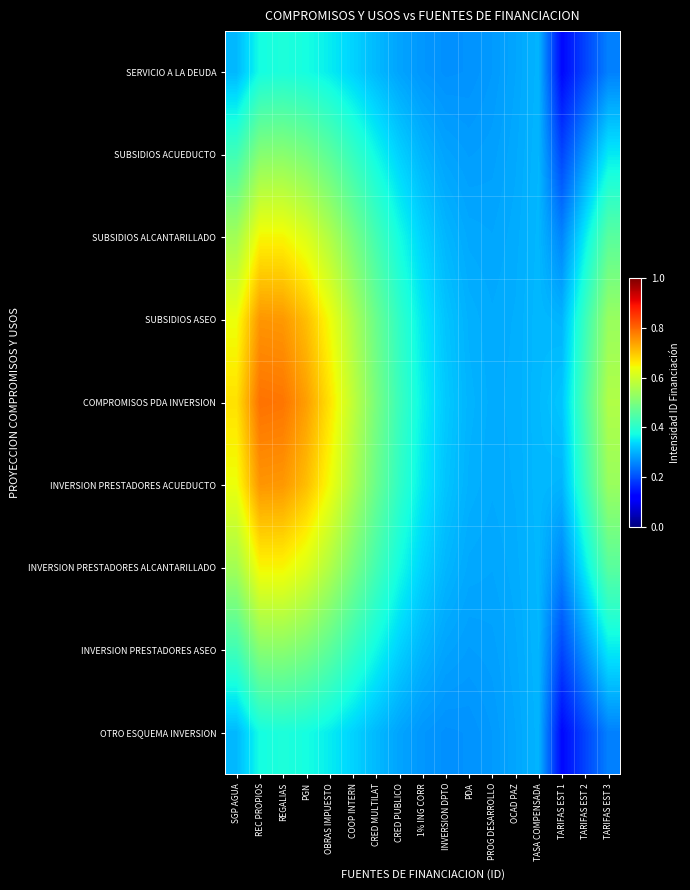

Reading left to right, extract all data points from this chart.

SERVICIO A LA DEUDA: SGP AGUA=0.3	REC PROPIOS=0.4	REGALIAS=0.4	PGN=0.4	OBRAS IMPUESTO=0.4	COOP INTERN=0.3	CRED MULTILAT=0.3	CRED PUBLICO=0.3	1% ING CORR=0.3	INVERSION DPTO=0.3	PDA=0.3	PROG DESARROLLO=0.3	OCAD PAZ=0.3	TASA COMPENSADA=0.3	TARIFAS EST 1=0.1	TARIFAS EST 2=0.2	TARIFAS EST 3=0.3
SUBSIDIOS ACUEDUCTO: SGP AGUA=0.4	REC PROPIOS=0.5	REGALIAS=0.5	PGN=0.5	OBRAS IMPUESTO=0.5	COOP INTERN=0.4	CRED MULTILAT=0.4	CRED PUBLICO=0.3	1% ING CORR=0.3	INVERSION DPTO=0.3	PDA=0.3	PROG DESARROLLO=0.3	OCAD PAZ=0.3	TASA COMPENSADA=0.3	TARIFAS EST 1=0.2	TARIFAS EST 2=0.3	TARIFAS EST 3=0.4
SUBSIDIOS ALCANTARILLADO: SGP AGUA=0.5	REC PROPIOS=0.6	REGALIAS=0.6	PGN=0.6	OBRAS IMPUESTO=0.6	COOP INTERN=0.5	CRED MULTILAT=0.4	CRED PUBLICO=0.4	1% ING CORR=0.3	INVERSION DPTO=0.3	PDA=0.3	PROG DESARROLLO=0.3	OCAD PAZ=0.3	TASA COMPENSADA=0.3	TARIFAS EST 1=0.3	TARIFAS EST 2=0.4	TARIFAS EST 3=0.5
SUBSIDIOS ASEO: SGP AGUA=0.6	REC PROPIOS=0.8	REGALIAS=0.7	PGN=0.7	OBRAS IMPUESTO=0.6	COOP INTERN=0.6	CRED MULTILAT=0.5	CRED PUBLICO=0.4	1% ING CORR=0.4	INVERSION DPTO=0.3	PDA=0.3	PROG DESARROLLO=0.3	OCAD PAZ=0.3	TASA COMPENSADA=0.3	TARIFAS EST 1=0.3	TARIFAS EST 2=0.4	TARIFAS EST 3=0.5
COMPROMISOS PDA INVERSION: SGP AGUA=0.7	REC PROPIOS=0.8	REGALIAS=0.8	PGN=0.7	OBRAS IMPUESTO=0.7	COOP INTERN=0.6	CRED MULTILAT=0.5	CRED PUBLICO=0.4	1% ING CORR=0.4	INVERSION DPTO=0.3	PDA=0.3	PROG DESARROLLO=0.3	OCAD PAZ=0.3	TASA COMPENSADA=0.3	TARIFAS EST 1=0.3	TARIFAS EST 2=0.4	TARIFAS EST 3=0.6
INVERSION PRESTADORES ACUEDUCTO: SGP AGUA=0.6	REC PROPIOS=0.8	REGALIAS=0.7	PGN=0.7	OBRAS IMPUESTO=0.6	COOP INTERN=0.6	CRED MULTILAT=0.5	CRED PUBLICO=0.4	1% ING CORR=0.4	INVERSION DPTO=0.3	PDA=0.3	PROG DESARROLLO=0.3	OCAD PAZ=0.3	TASA COMPENSADA=0.3	TARIFAS EST 1=0.3	TARIFAS EST 2=0.4	TARIFAS EST 3=0.5
INVERSION PRESTADORES ALCANTARILLADO: SGP AGUA=0.5	REC PROPIOS=0.6	REGALIAS=0.6	PGN=0.6	OBRAS IMPUESTO=0.6	COOP INTERN=0.5	CRED MULTILAT=0.4	CRED PUBLICO=0.4	1% ING CORR=0.3	INVERSION DPTO=0.3	PDA=0.3	PROG DESARROLLO=0.3	OCAD PAZ=0.3	TASA COMPENSADA=0.3	TARIFAS EST 1=0.3	TARIFAS EST 2=0.4	TARIFAS EST 3=0.5
INVERSION PRESTADORES ASEO: SGP AGUA=0.4	REC PROPIOS=0.5	REGALIAS=0.5	PGN=0.5	OBRAS IMPUESTO=0.5	COOP INTERN=0.4	CRED MULTILAT=0.4	CRED PUBLICO=0.3	1% ING CORR=0.3	INVERSION DPTO=0.3	PDA=0.3	PROG DESARROLLO=0.3	OCAD PAZ=0.3	TASA COMPENSADA=0.3	TARIFAS EST 1=0.2	TARIFAS EST 2=0.3	TARIFAS EST 3=0.4
OTRO ESQUEMA INVERSION: SGP AGUA=0.3	REC PROPIOS=0.4	REGALIAS=0.4	PGN=0.4	OBRAS IMPUESTO=0.4	COOP INTERN=0.3	CRED MULTILAT=0.3	CRED PUBLICO=0.3	1% ING CORR=0.3	INVERSION DPTO=0.3	PDA=0.3	PROG DESARROLLO=0.3	OCAD PAZ=0.3	TASA COMPENSADA=0.3	TARIFAS EST 1=0.1	TARIFAS EST 2=0.2	TARIFAS EST 3=0.3